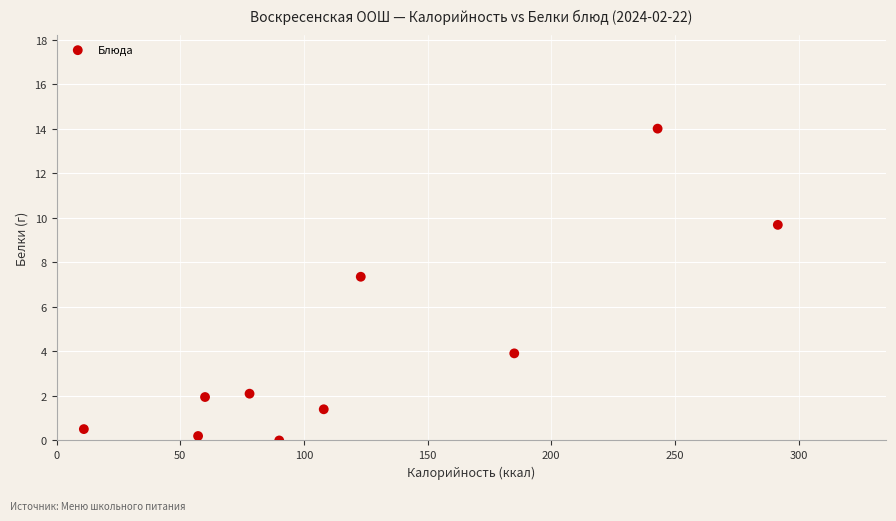

What is the range of Y values (max minus min)?

14.0